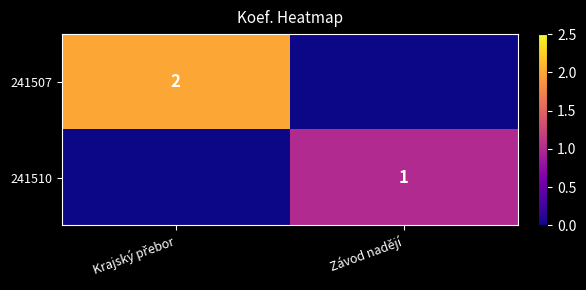

What is the difference between the highest and lowest values at Závod nadějí?

1